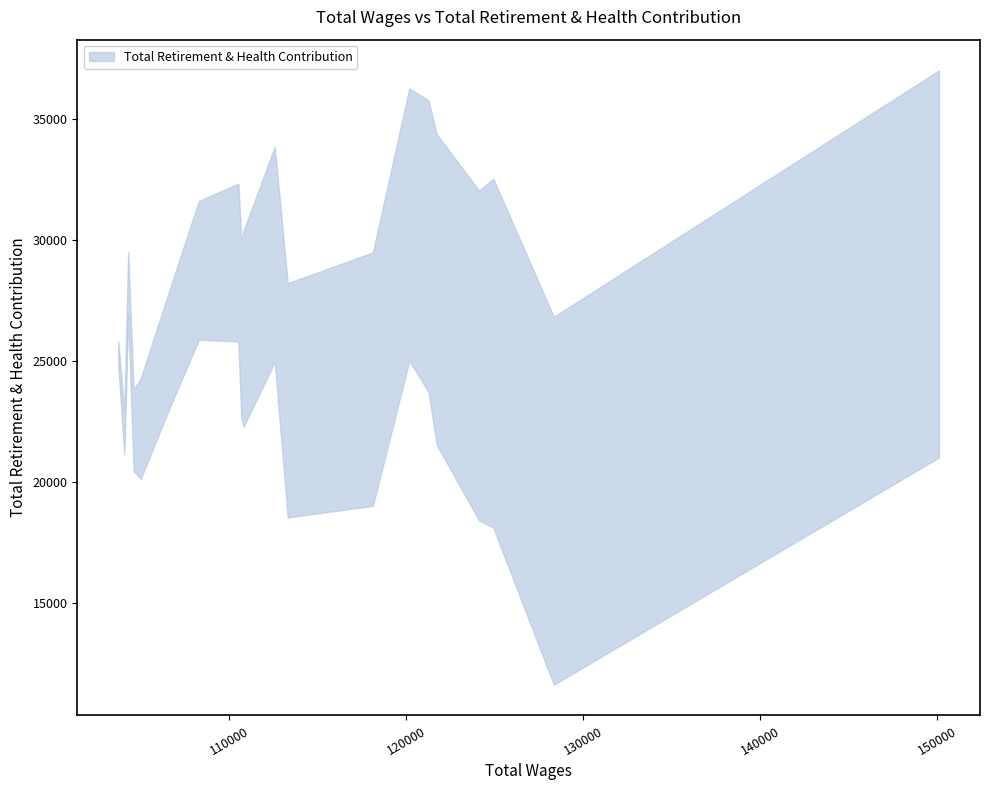

Rank the categories by value from lowest to highest.

128349, 104097, 104620, 105026, 113324, 118132, 124129, 103756, 124930, 106763, 110700, 110832, 121737, 104315, 108305, 150103, 110536, 112587, 121279, 120190